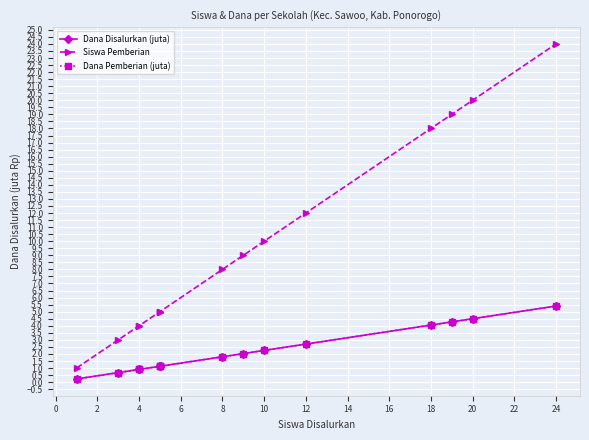

Which has a higher value, 4 or 18?

18